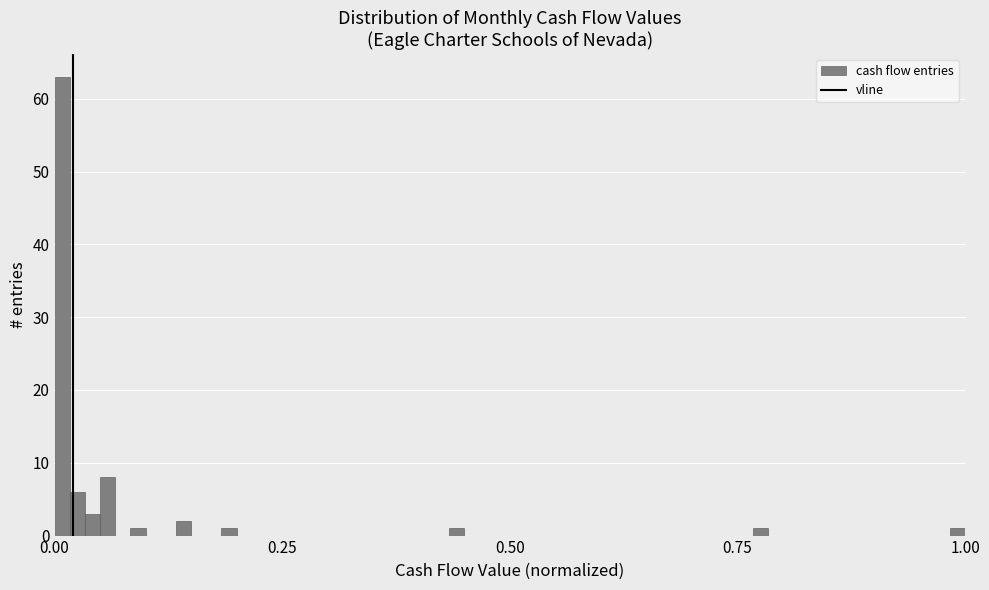

Read against the x-axis, roughly where is the centre of the tallest bar?

0.00